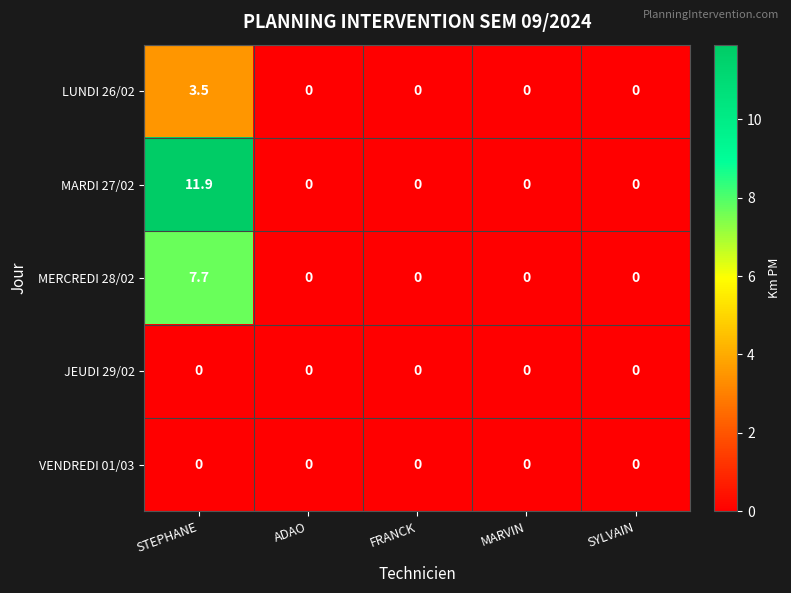

Is it true that MARDI 27/02 equals 20.3 at STEPHANE?

False